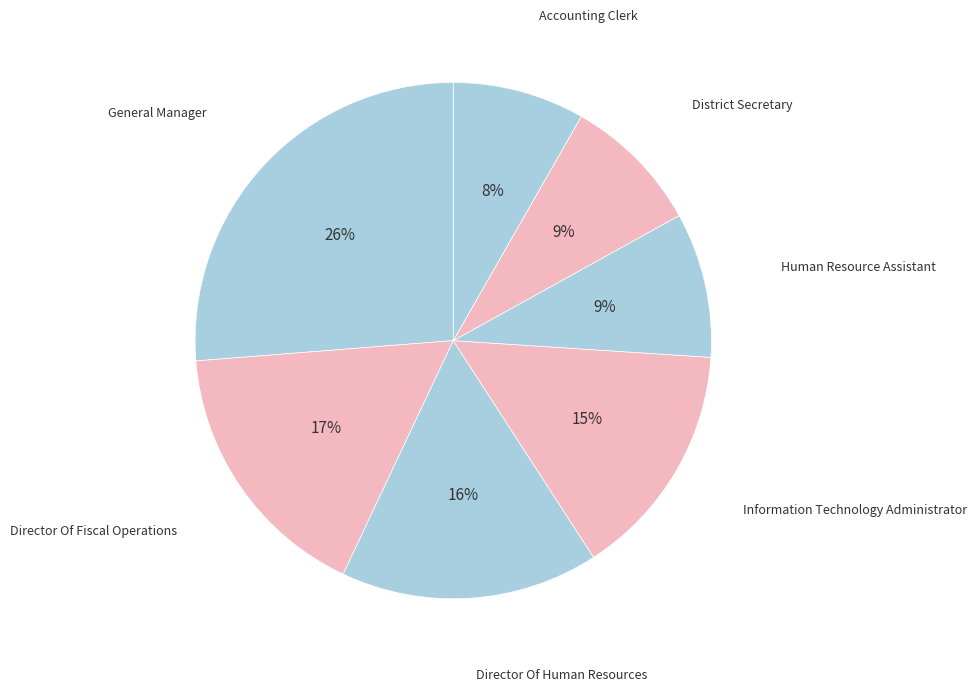

Is there a majority slice in this chart?

No